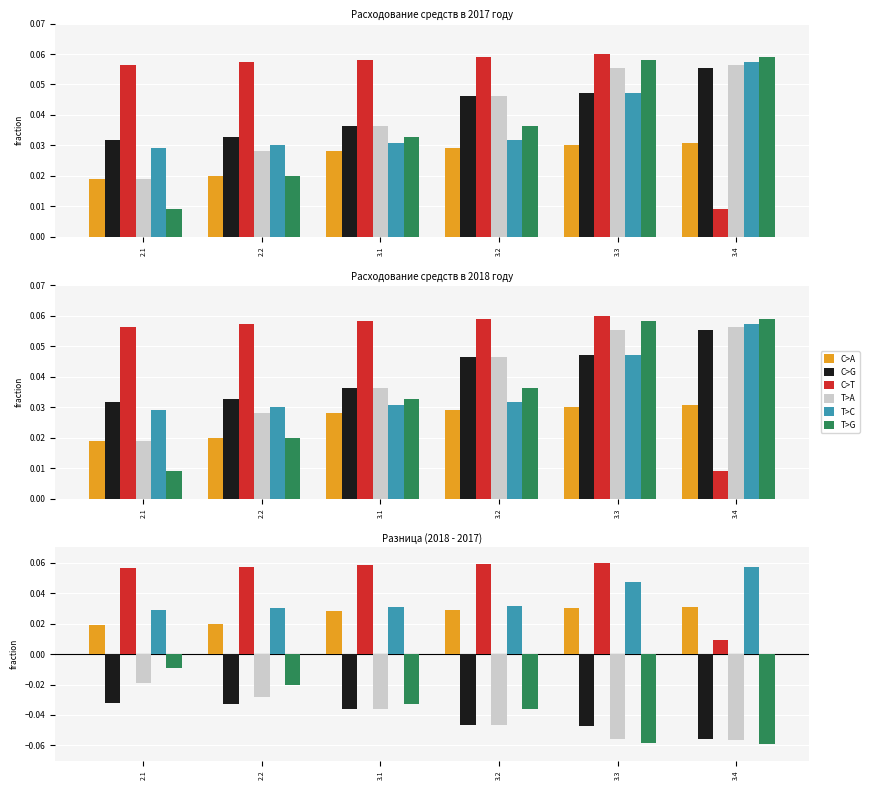

At which category is the sum across all series the highest?

2.1